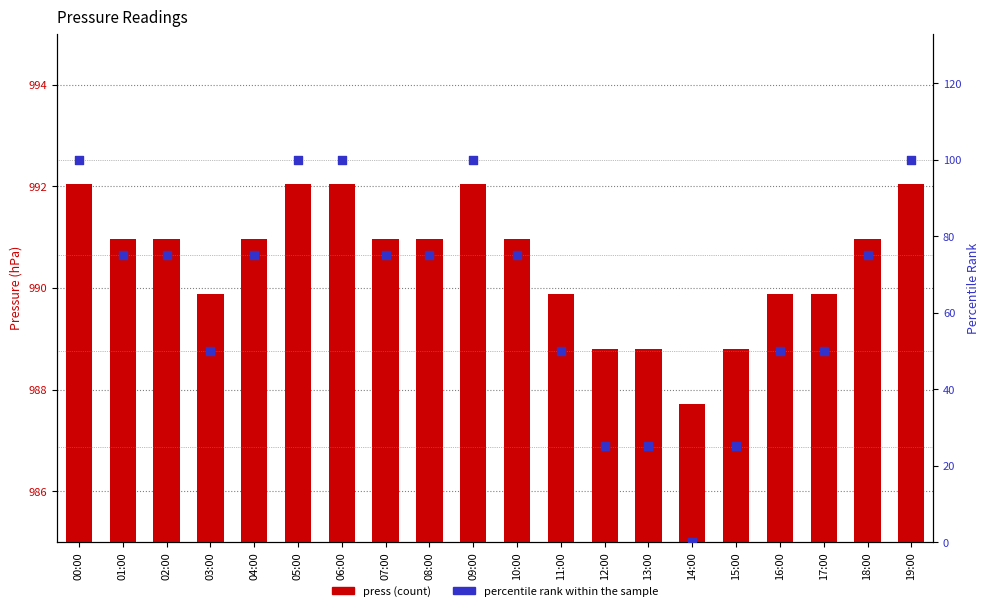

Which series contains the highest Y value?

press